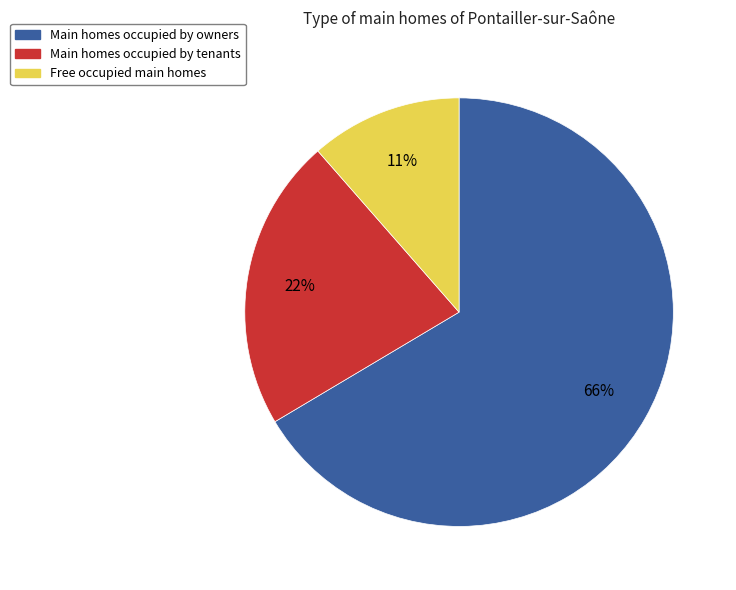

To the nearest percent, what is the average slice percentage?

33%